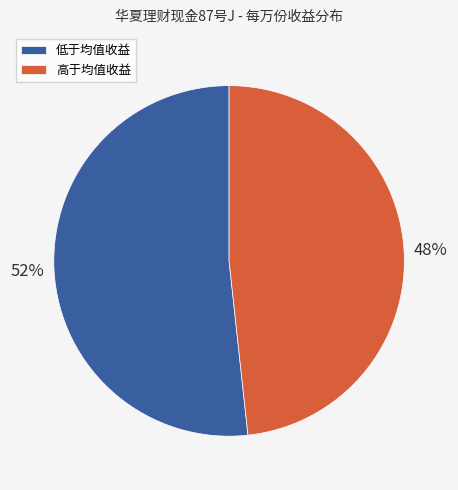

How many segments does this pie chart have?

2